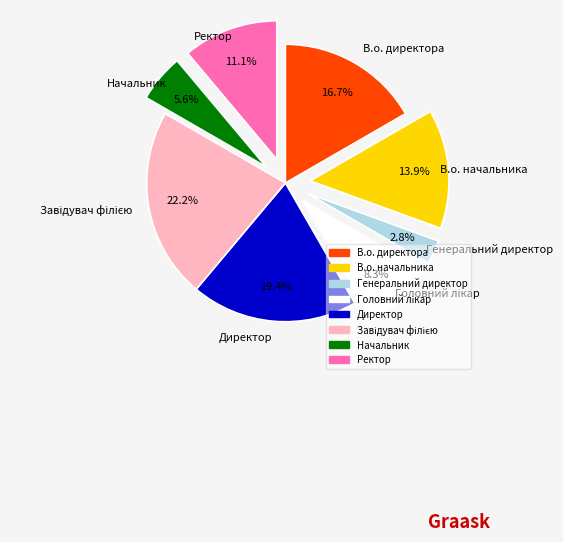

True or false: Ректор accounts for 11% of the total.

True